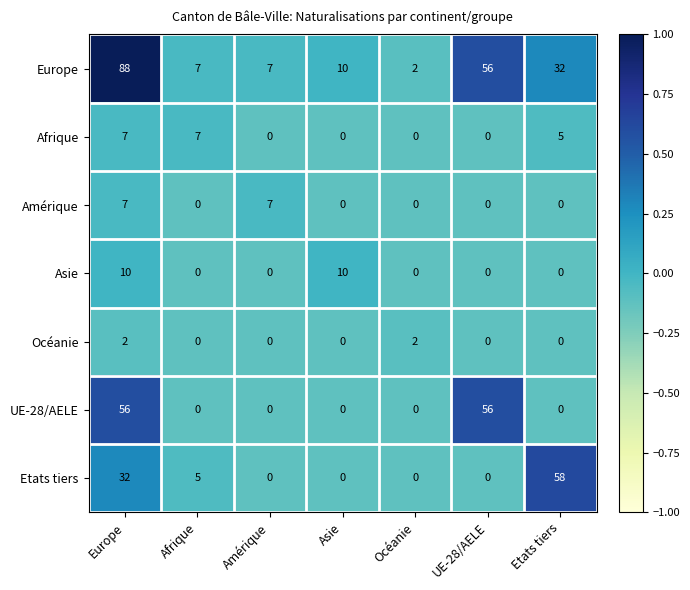

Which series has the largest total across all categories?

Europe